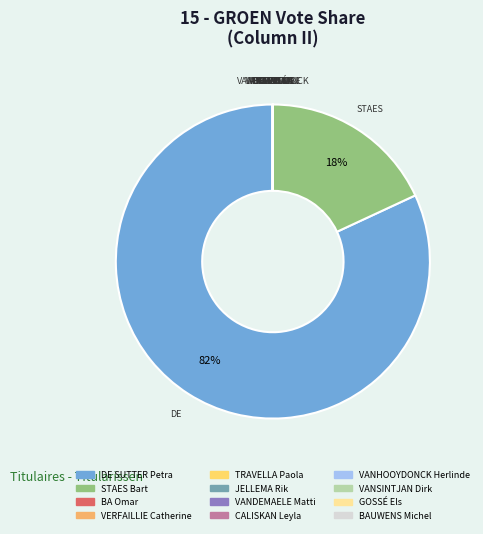

To the nearest percent, what percentage of the pie is DE SUTTER Petra?

82%